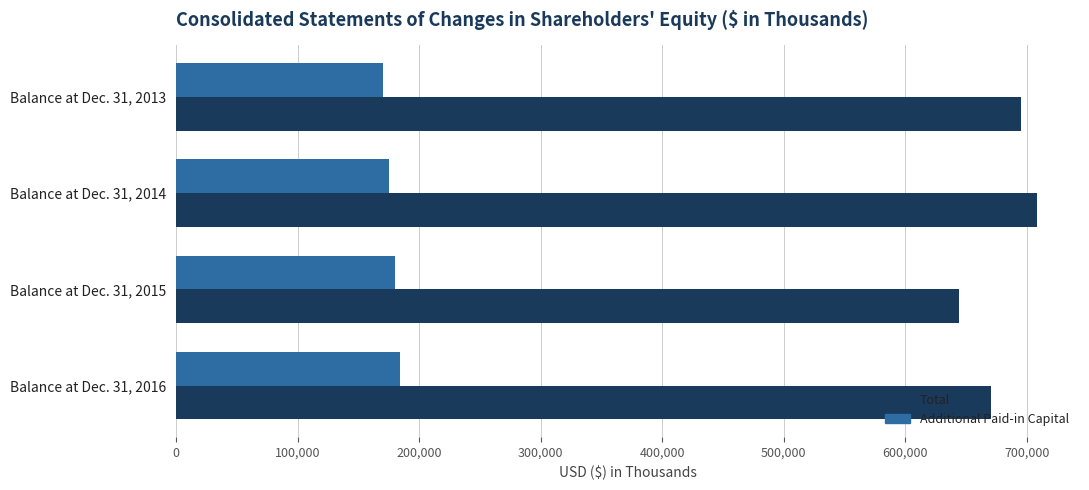

At which category is the sum across all series the highest?

Balance at Dec. 31, 2014